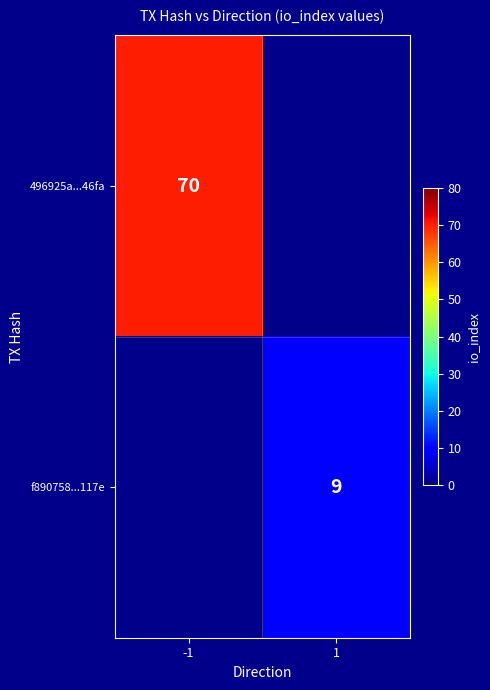

The f890758...117e series shows 13 at 1. True or false?

False